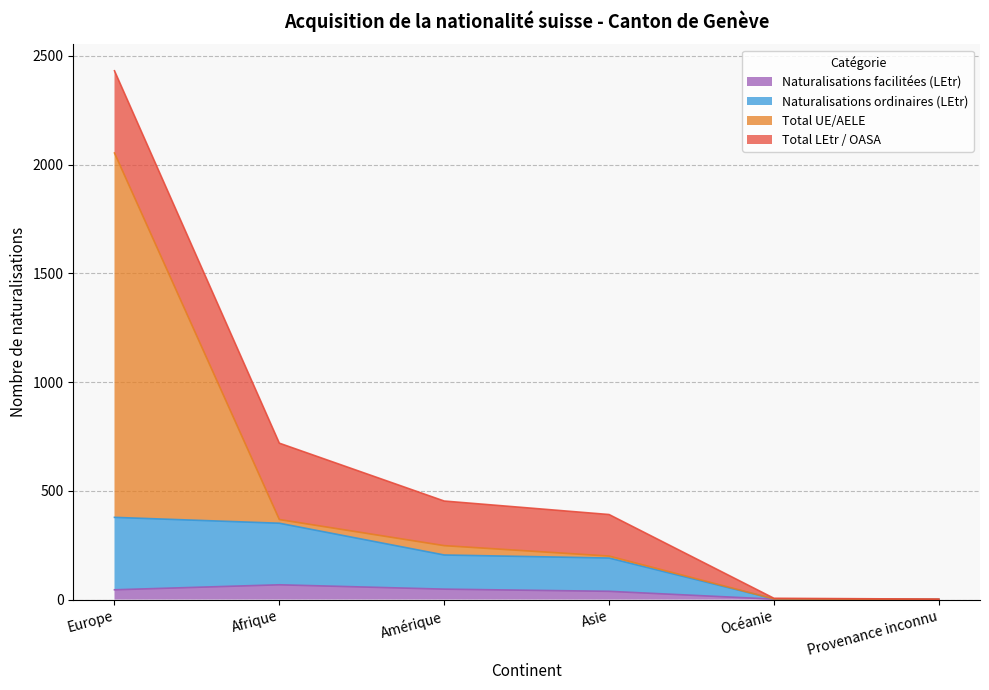

What are all the series names shown in the legend?

Naturalisations facilitées (LEtr), Naturalisations ordinaires (LEtr), Total UE/AELE, Total LEtr / OASA